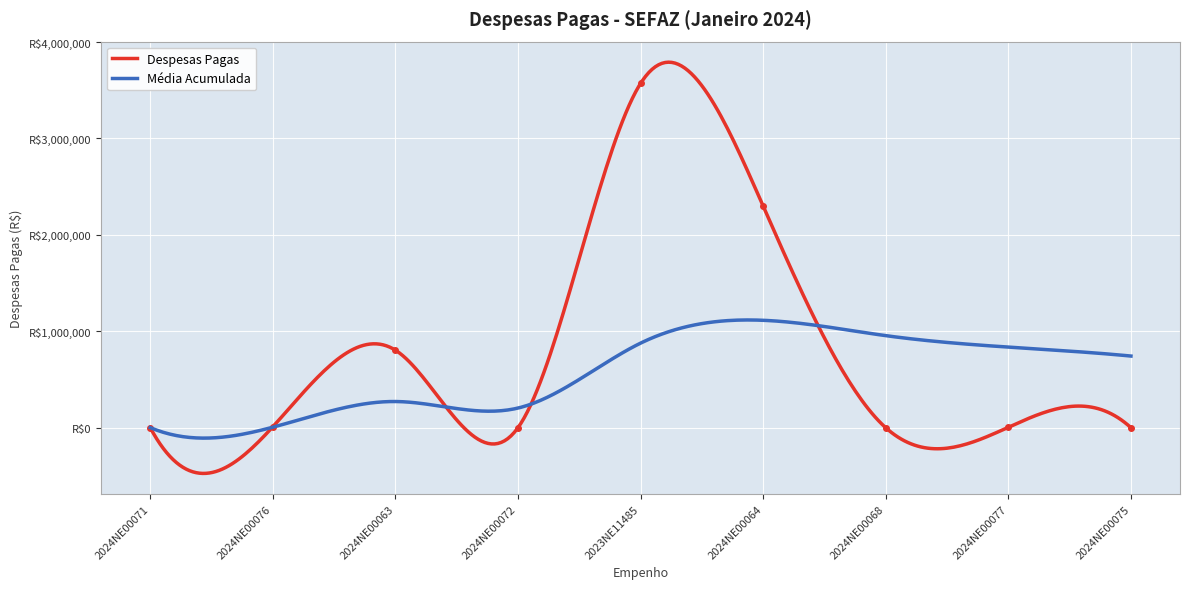

What is the smallest value displayed?

89.5